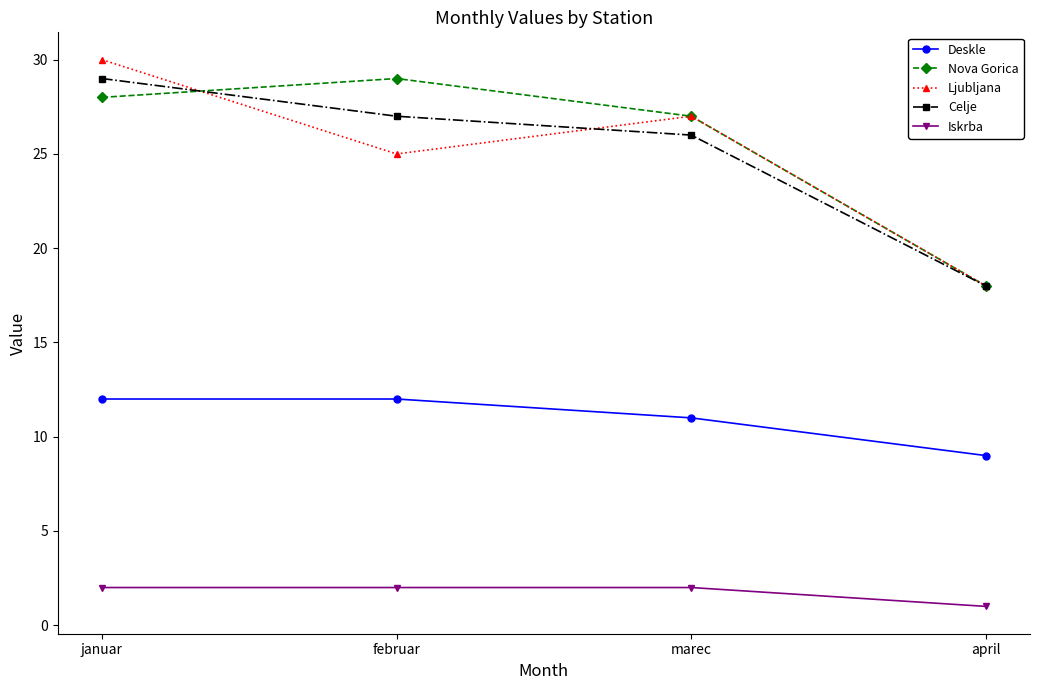

Which series changed the most between januar and februar?

Ljubljana